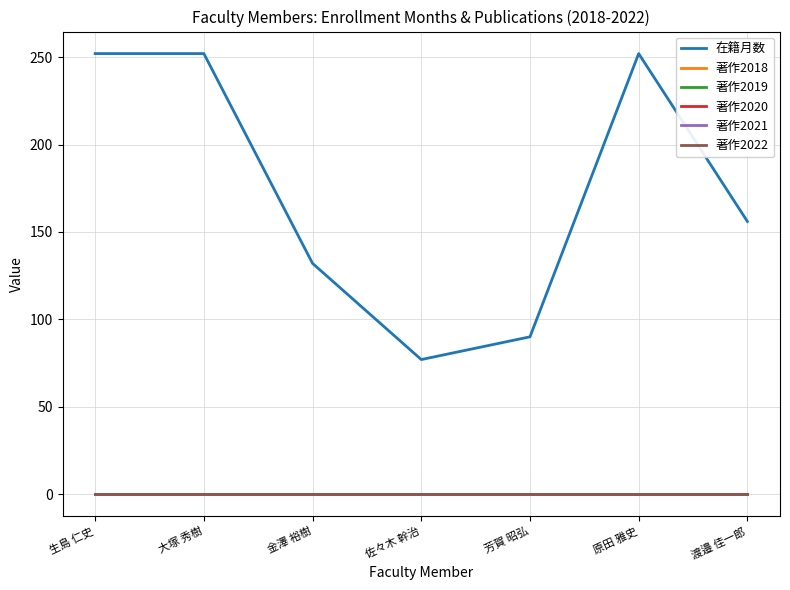

True or false: 著作2022 has more than 0 interior local peaks.

False